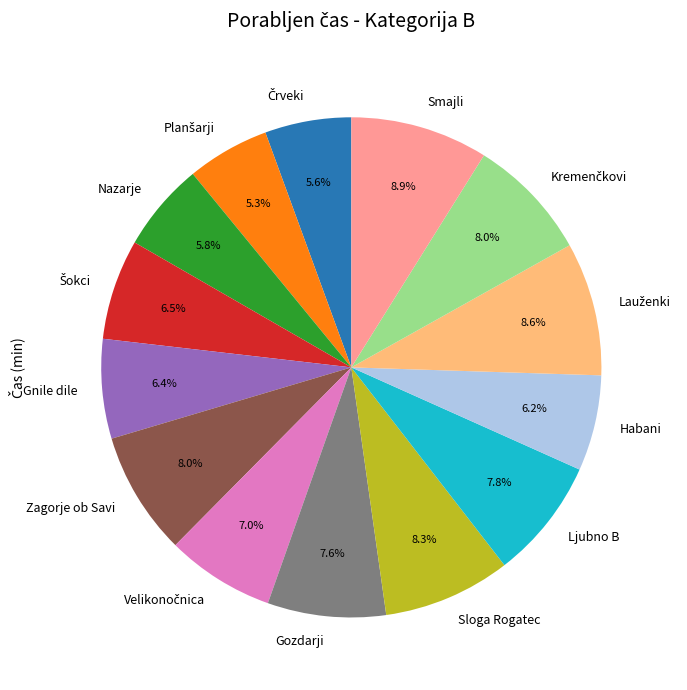

The Sloga Rogatec slice represents 8% of the pie. True or false?

True